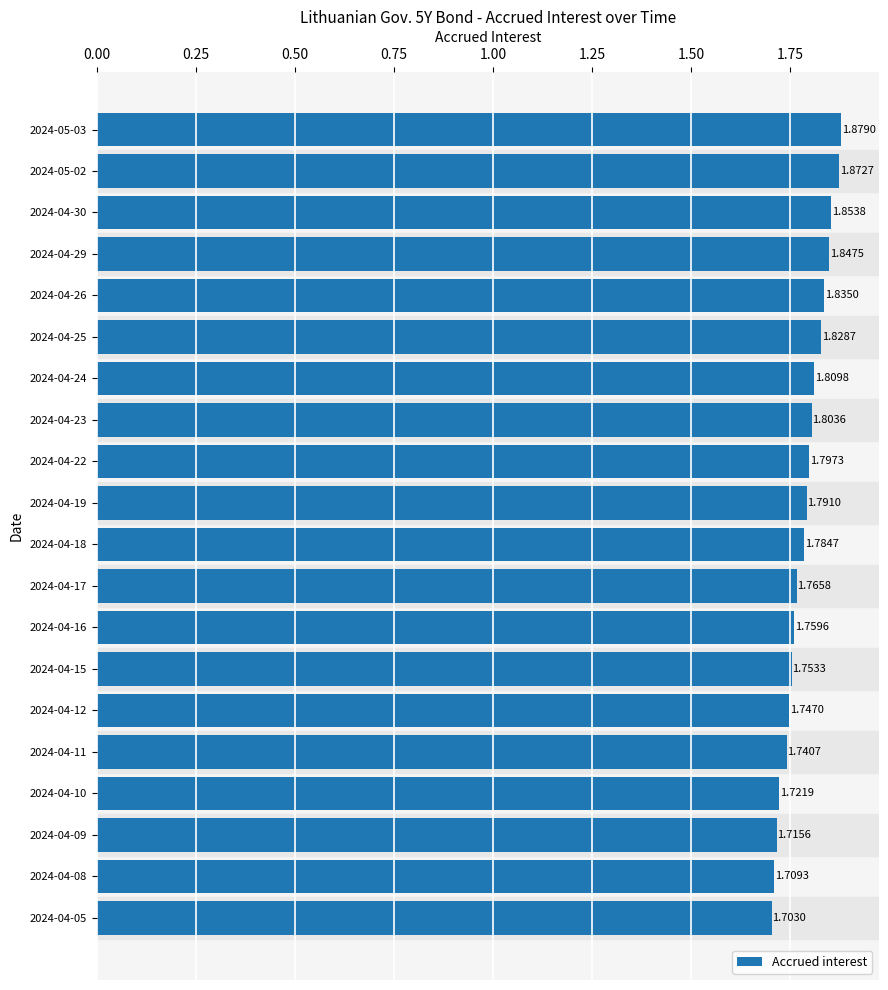

How many values are between 1 and 2?

20